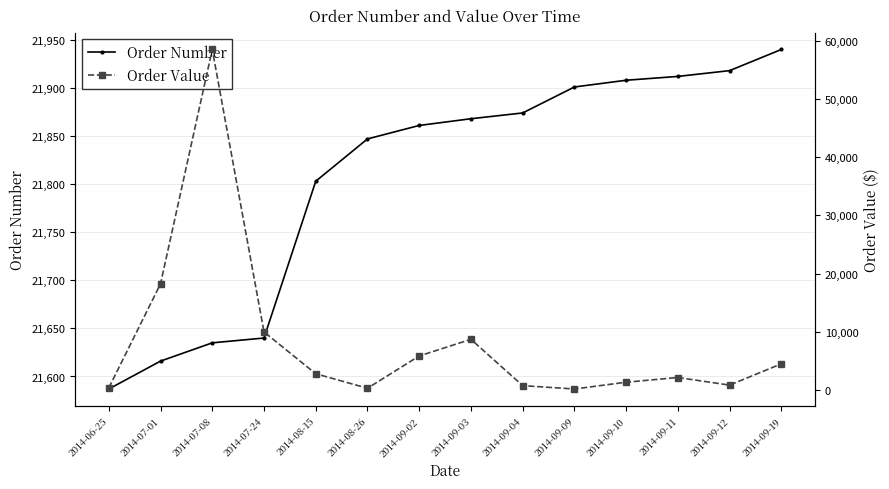

True or false: Order Value and Order Number intersect in this chart.

True